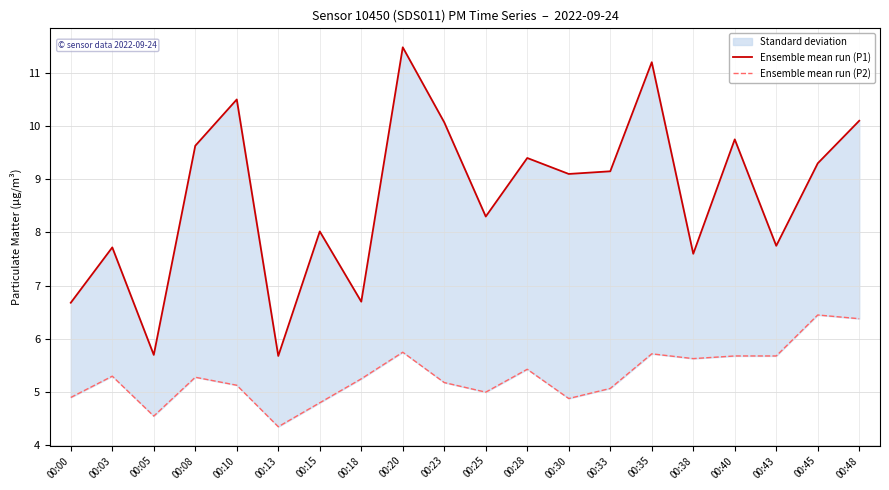

True or false: Ensemble mean run (P2) and Ensemble mean run (P1) cross at least once.

False